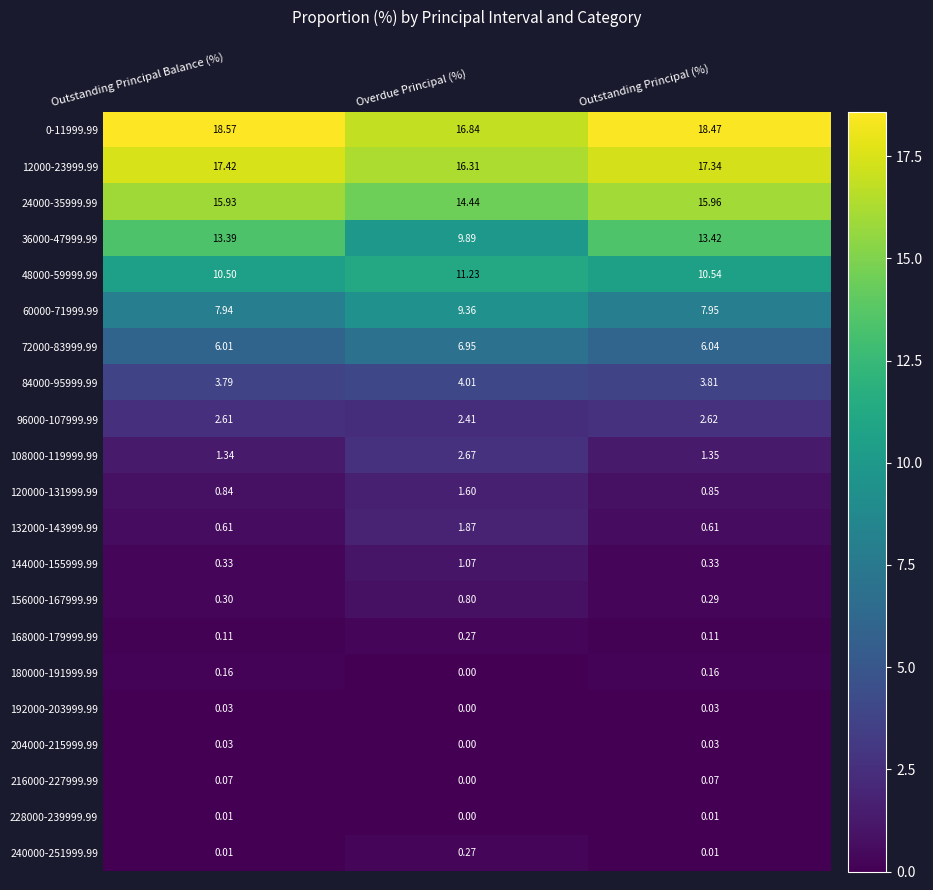

Which series changed the most between Overdue Principal (%) and Outstanding Principal (%)?

36000-47999.99